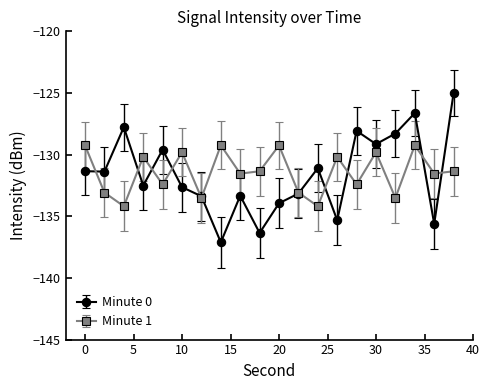

Rank the series by their maximum value, from highest to lowest.

Minute 0, Minute 1